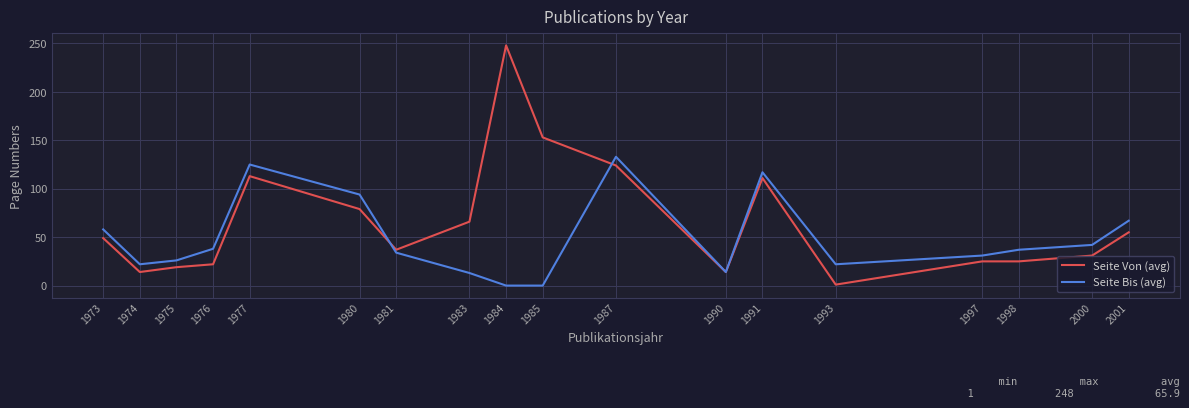

What is the greatest value displayed?

248